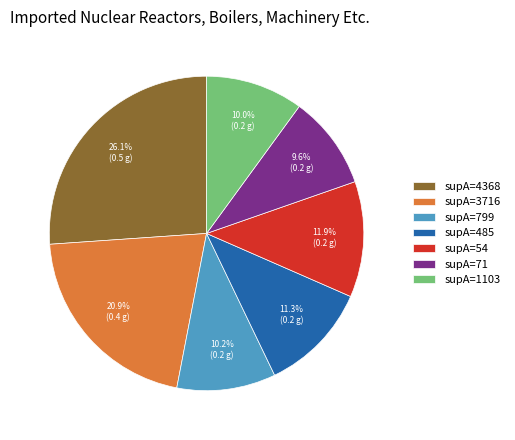

To the nearest percent, what is the difference between the largest and smallest slice percentages?

16%